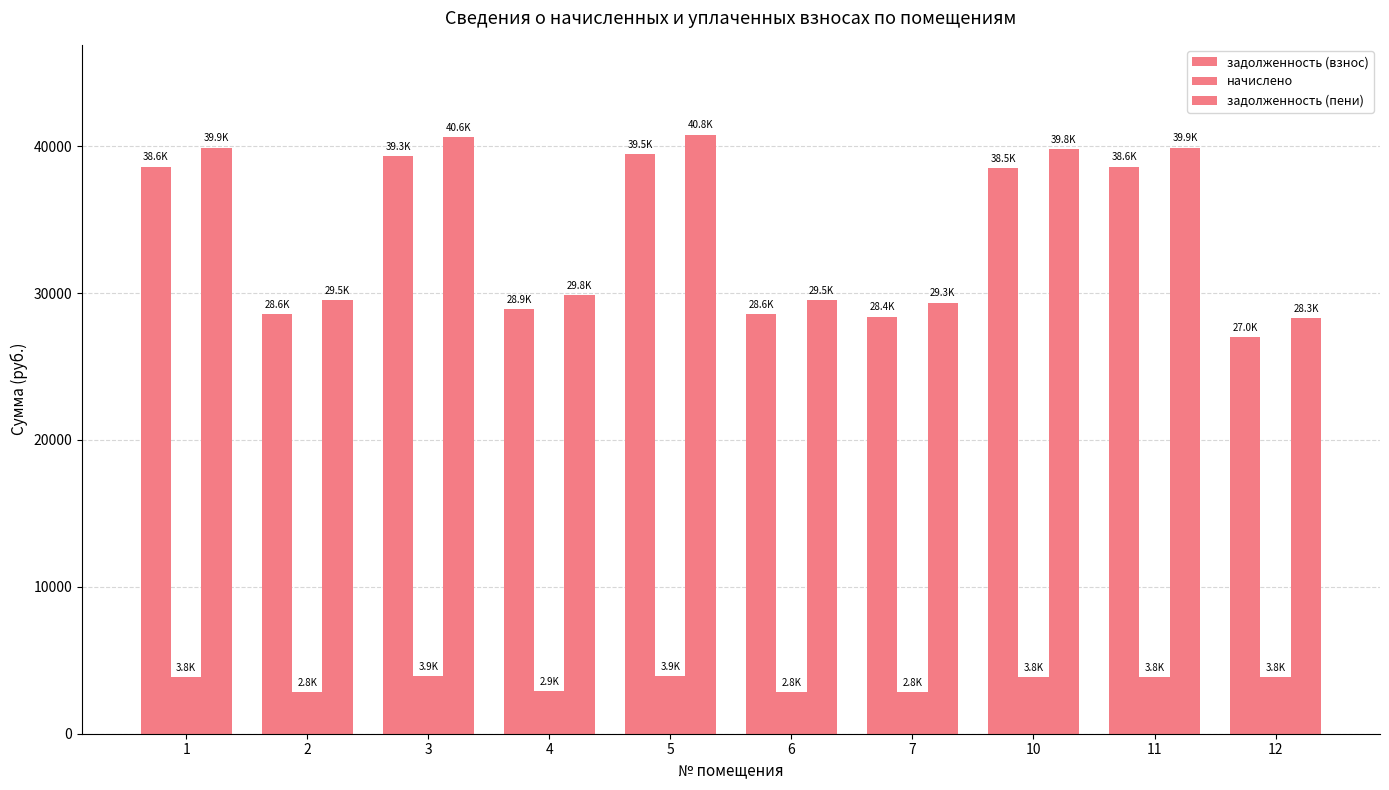

Reading left to right, list all the values displayed in this chart.

задолженность (взнос): 1=38615.5	2=28560.5	3=39310.8	4=28881.4	5=39471.1	6=28560.5	7=28400.0	10=38508.5	11=38615.5	12=27008.5
начислено: 1=3846.8	2=2845.2	3=3916.1	4=2877.1	5=3932.1	6=2845.2	7=2829.2	10=3836.2	11=3846.8	12=3846.8
задолженность (пени): 1=39897.8	2=29508.9	3=40616.2	4=29840.4	5=40781.8	6=29508.9	7=29343.0	10=39787.2	11=39897.8	12=28290.8